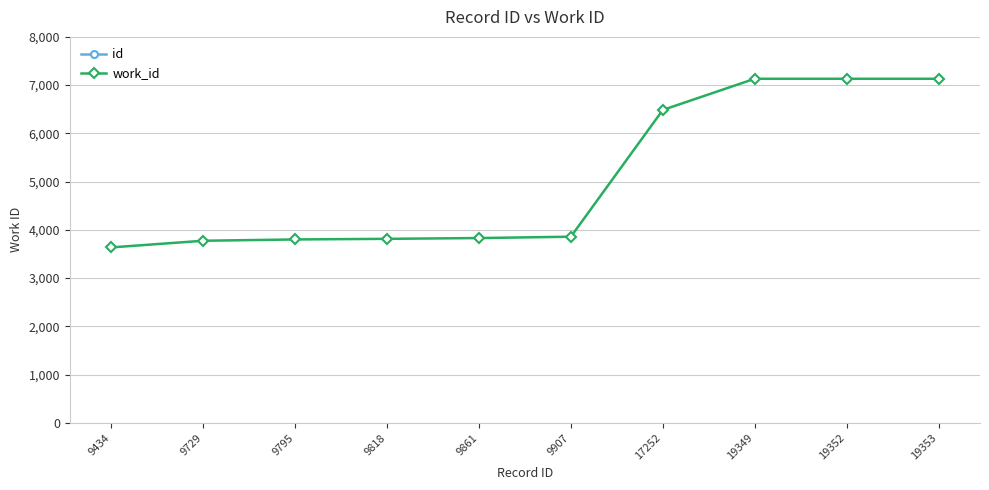

What is the sum of all work_id values?

50588